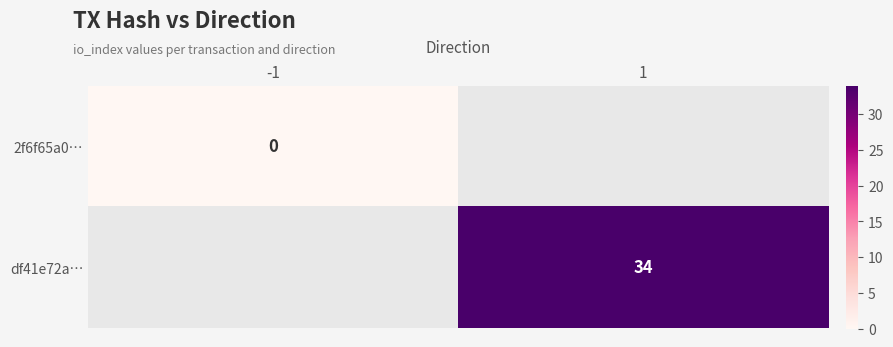

At 1, list the series in order from smallest to largest.

2f6f65a0…, df41e72a…